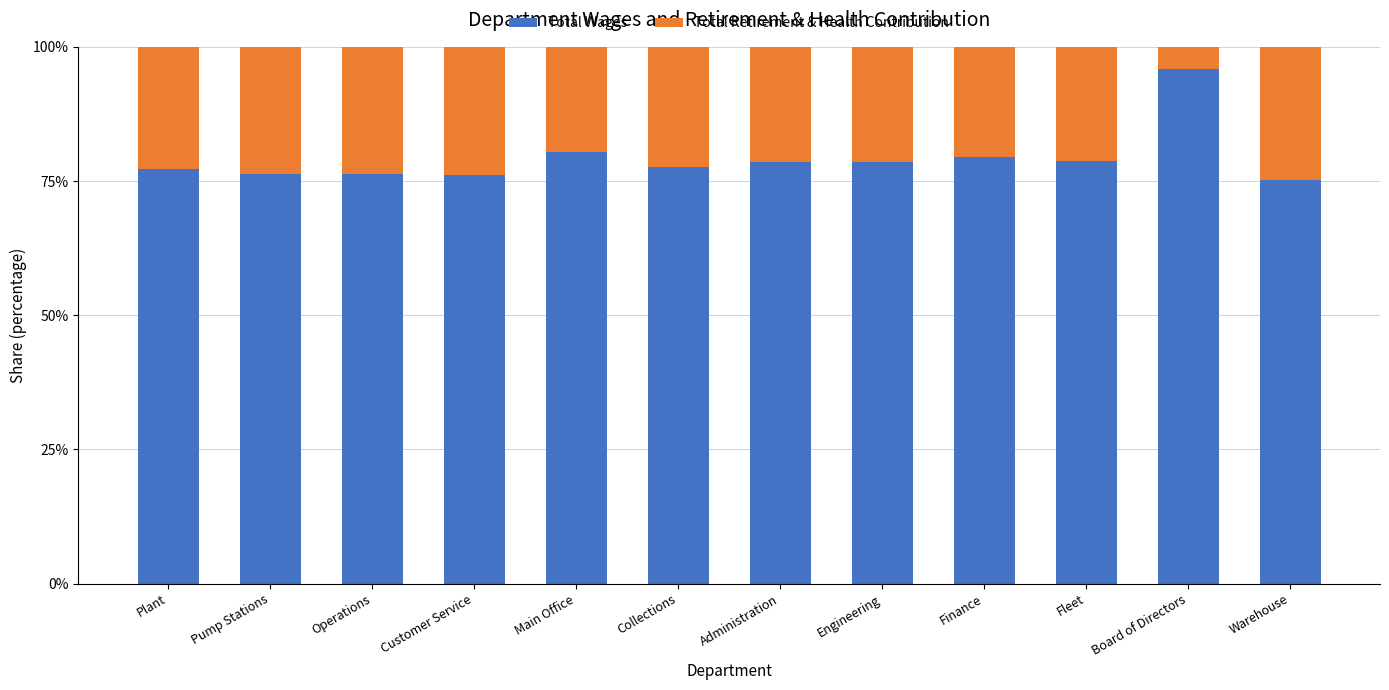

The Total Wages series shows 78.8 at Fleet. True or false?

True